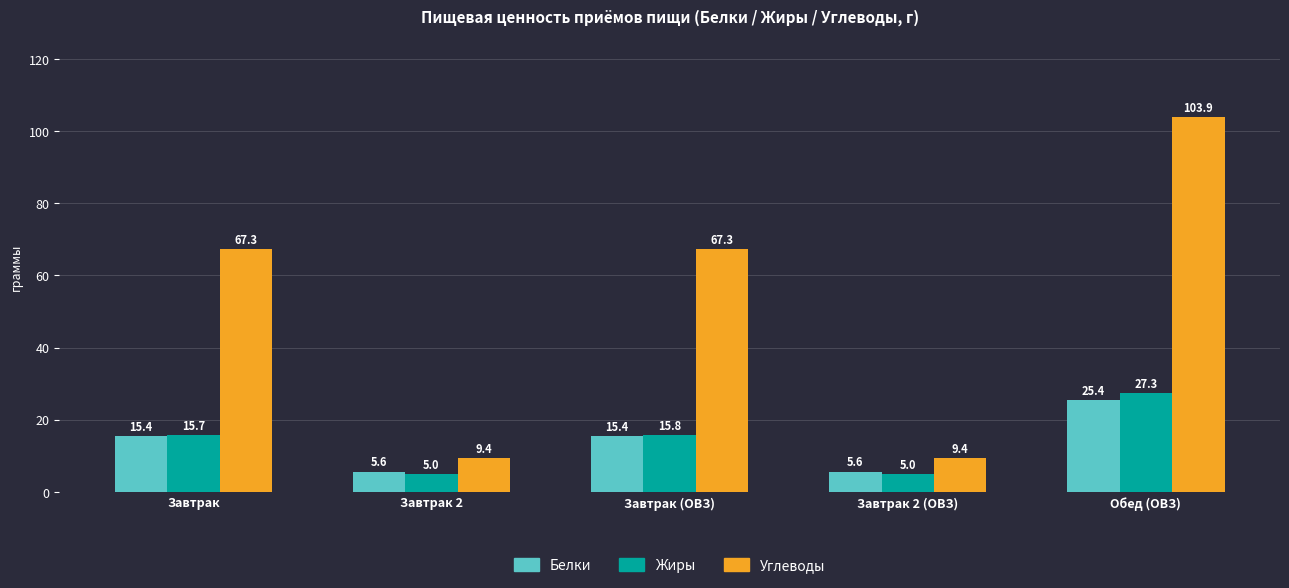

What is the difference between the maximum and minimum values in the Жиры series?

22.3